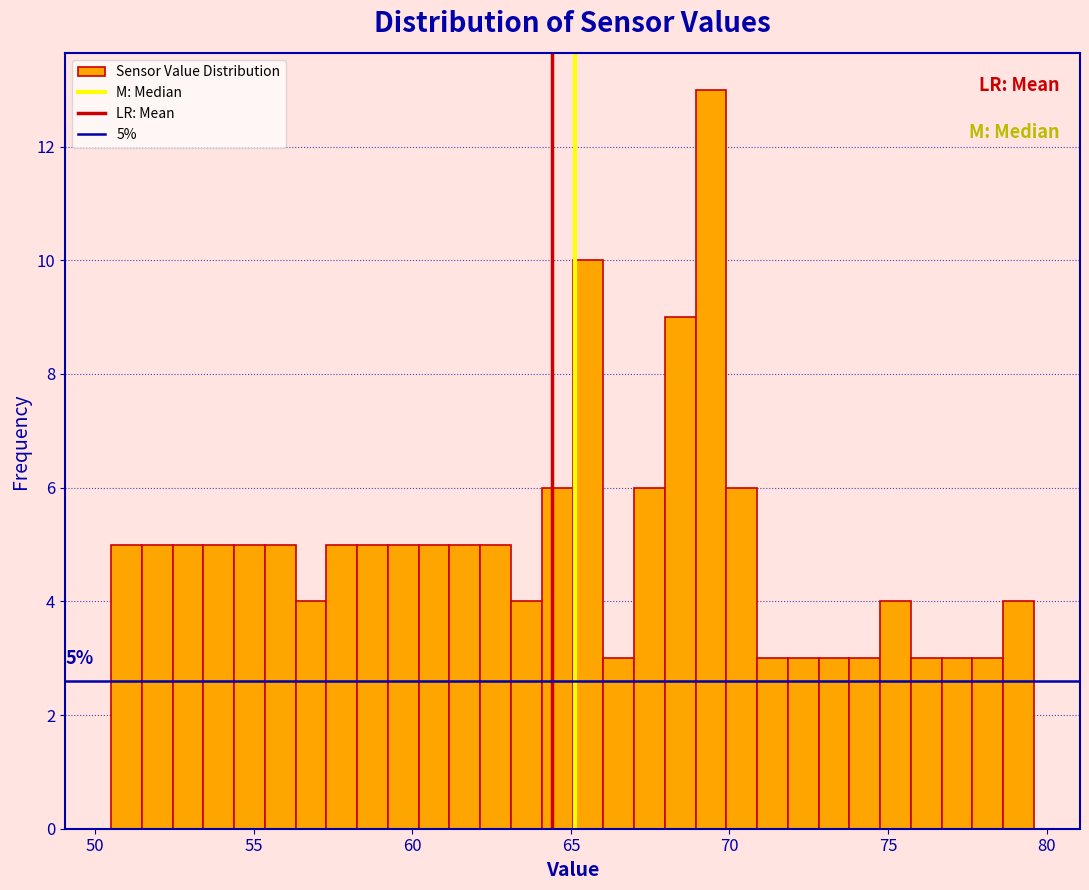

Read against the x-axis, roughly where is the centre of the tallest bar?

69.5